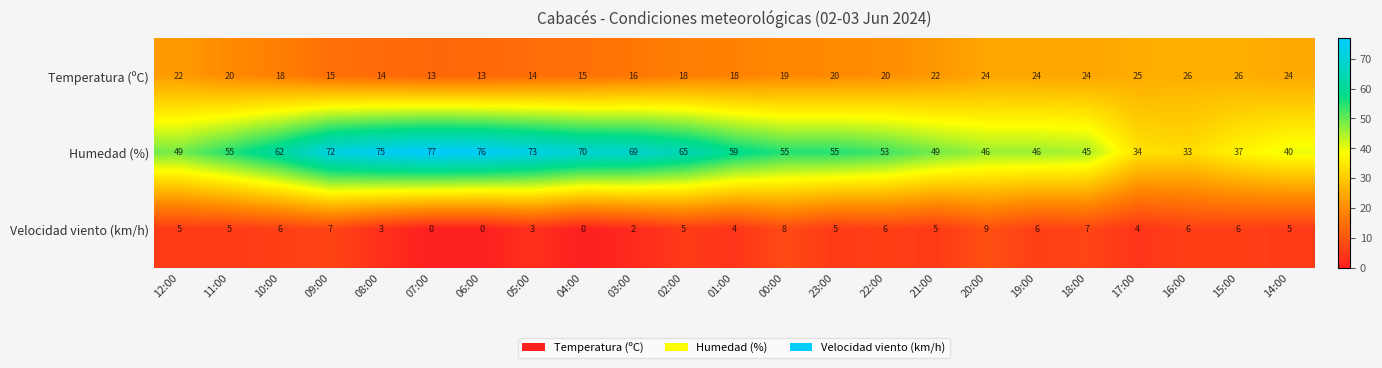

What is the maximum value for Temperatura (ºC)?

26